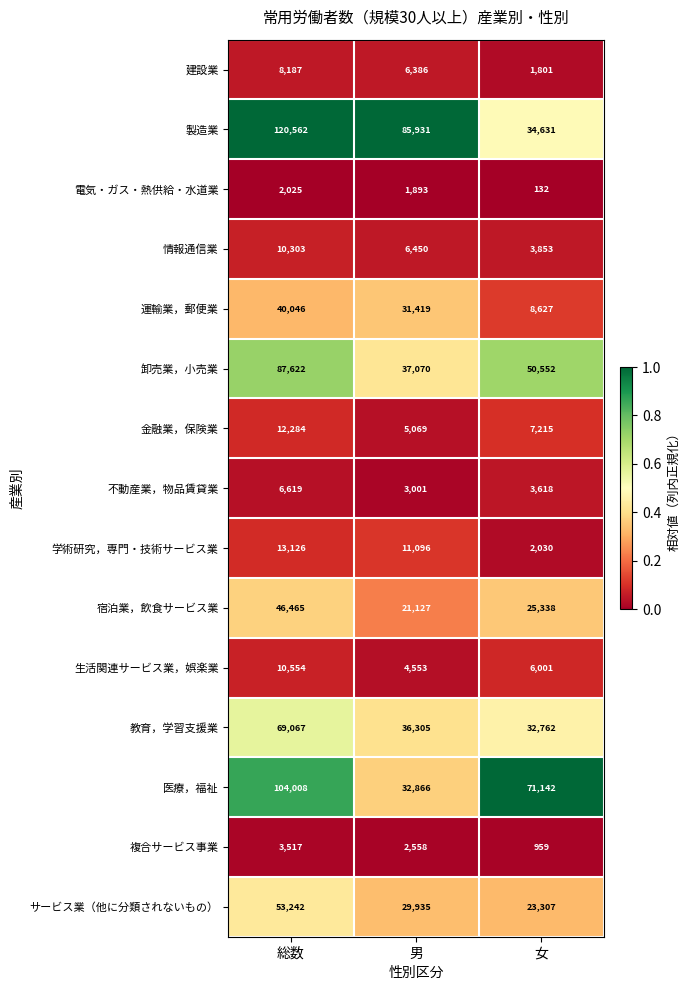

What is the minimum value for 医療，福祉?

32866